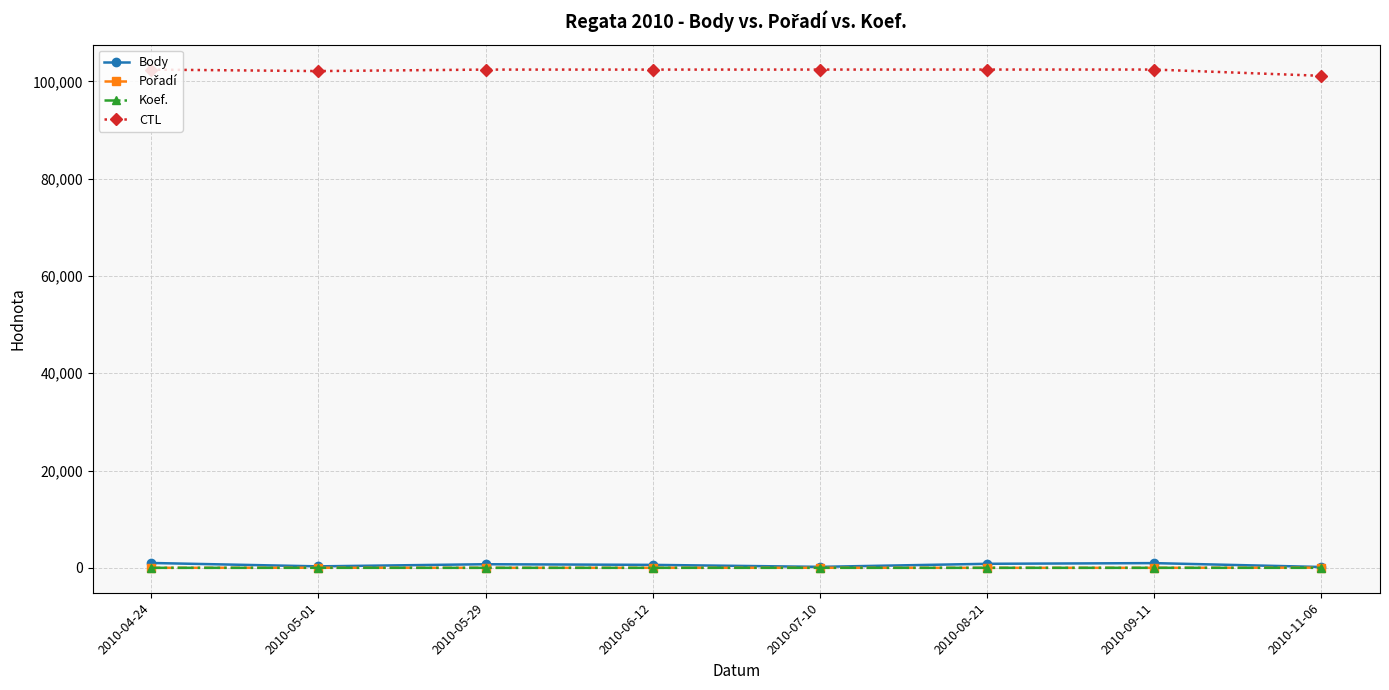

What is the label of the 5th point from the right?

2010-06-12